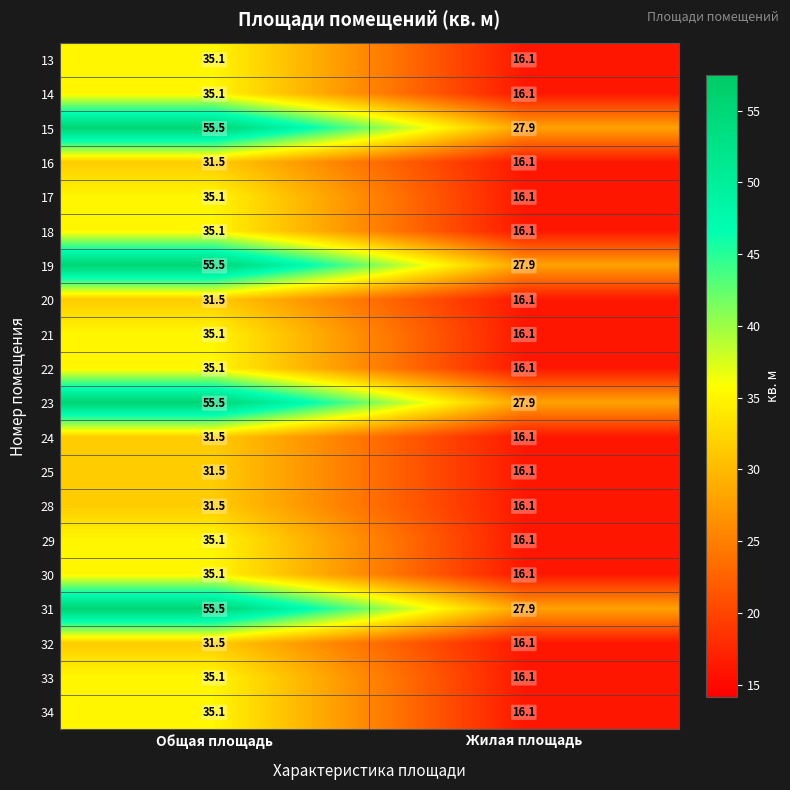

Which category has the highest value in the 18 series?

Общая площадь